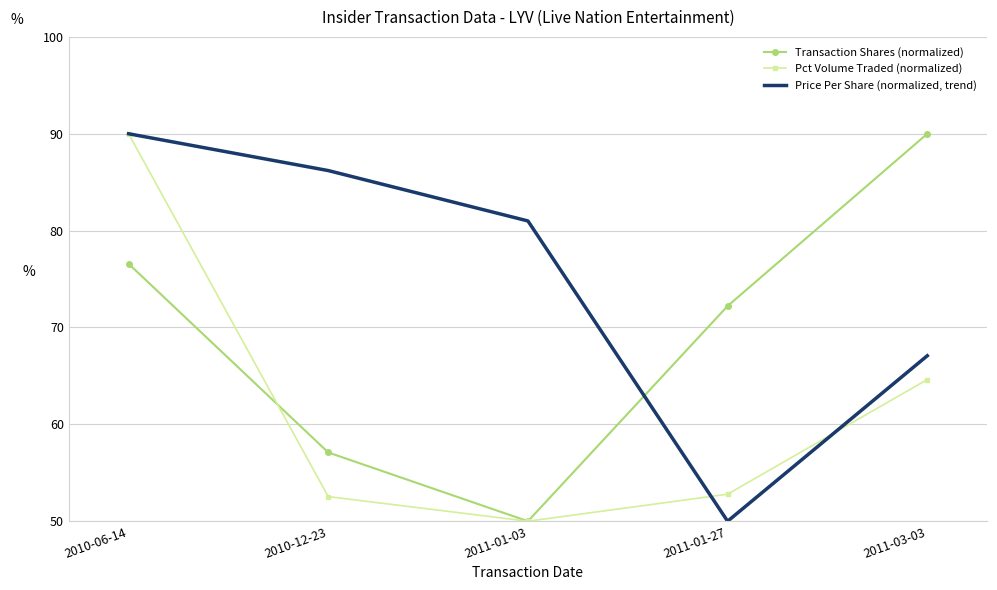

Rank the series by their average value, from highest to lowest.

Price Per Share (normalized, trend), Transaction Shares (normalized), Pct Volume Traded (normalized)